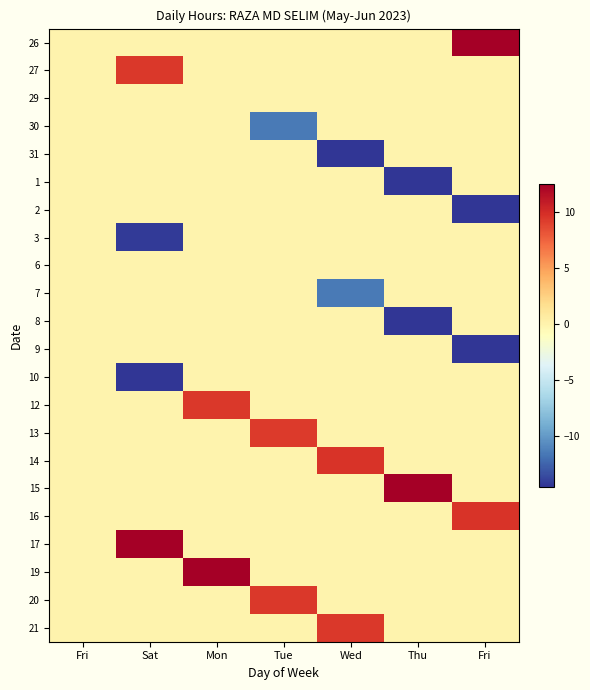

Reading left to right, transcribe all the data shown in this chart.

26: Fri=0.0	Sat=0.0	Mon=0.0	Tue=0.0	Wed=0.0	Thu=0.0	Fri=12.5
27: Fri=0.0	Sat=9.4	Mon=0.0	Tue=0.0	Wed=0.0	Thu=0.0	Fri=0.0
29: Fri=0.0	Sat=0.0	Mon=0.0	Tue=0.0	Wed=0.0	Thu=0.0	Fri=0.0
30: Fri=0.0	Sat=0.0	Mon=0.0	Tue=-11.4	Wed=0.0	Thu=0.0	Fri=0.0
31: Fri=0.0	Sat=0.0	Mon=0.0	Tue=0.0	Wed=-14.5	Thu=0.0	Fri=0.0
1: Fri=0.0	Sat=0.0	Mon=0.0	Tue=0.0	Wed=0.0	Thu=-14.5	Fri=0.0
2: Fri=0.0	Sat=0.0	Mon=0.0	Tue=0.0	Wed=0.0	Thu=0.0	Fri=-14.4
3: Fri=0.0	Sat=-14.2	Mon=0.0	Tue=0.0	Wed=0.0	Thu=0.0	Fri=0.0
6: Fri=0.0	Sat=0.0	Mon=0.0	Tue=0.0	Wed=0.0	Thu=0.0	Fri=0.0
7: Fri=0.0	Sat=0.0	Mon=0.0	Tue=0.0	Wed=-11.4	Thu=0.0	Fri=0.0
8: Fri=0.0	Sat=0.0	Mon=0.0	Tue=0.0	Wed=0.0	Thu=-14.4	Fri=0.0
9: Fri=0.0	Sat=0.0	Mon=0.0	Tue=0.0	Wed=0.0	Thu=0.0	Fri=-14.4
10: Fri=0.0	Sat=-14.4	Mon=0.0	Tue=0.0	Wed=0.0	Thu=0.0	Fri=0.0
12: Fri=0.0	Sat=0.0	Mon=9.5	Tue=0.0	Wed=0.0	Thu=0.0	Fri=0.0
13: Fri=0.0	Sat=0.0	Mon=0.0	Tue=9.3	Wed=0.0	Thu=0.0	Fri=0.0
14: Fri=0.0	Sat=0.0	Mon=0.0	Tue=0.0	Wed=9.6	Thu=0.0	Fri=0.0
15: Fri=0.0	Sat=0.0	Mon=0.0	Tue=0.0	Wed=0.0	Thu=12.5	Fri=0.0
16: Fri=0.0	Sat=0.0	Mon=0.0	Tue=0.0	Wed=0.0	Thu=0.0	Fri=9.6
17: Fri=0.0	Sat=12.5	Mon=0.0	Tue=0.0	Wed=0.0	Thu=0.0	Fri=0.0
19: Fri=0.0	Sat=0.0	Mon=12.5	Tue=0.0	Wed=0.0	Thu=0.0	Fri=0.0
20: Fri=0.0	Sat=0.0	Mon=0.0	Tue=9.4	Wed=0.0	Thu=0.0	Fri=0.0
21: Fri=0.0	Sat=0.0	Mon=0.0	Tue=0.0	Wed=9.4	Thu=0.0	Fri=0.0